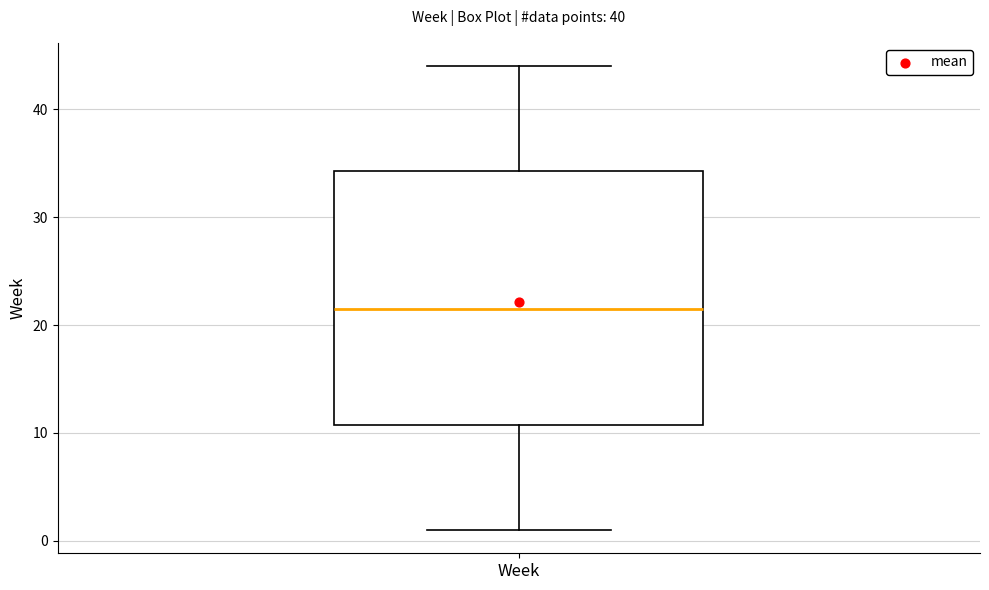

Read this box plot against the y-axis: the position of the median line, the range covered by the box, and the ends of both whiskers. The values are not printed on the chart, so give them approximately, as read against the axis.

median 22, box 11 to 34, whiskers 1 to 44